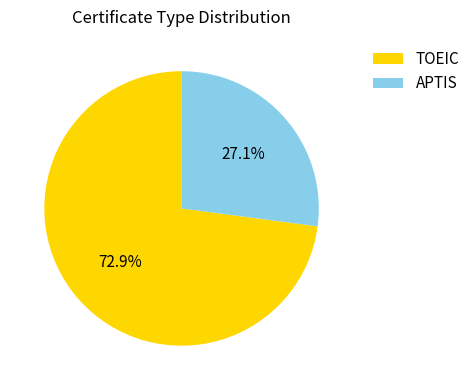

Approximately how many times larger is the value at TOEIC compared to APTIS?

2.7